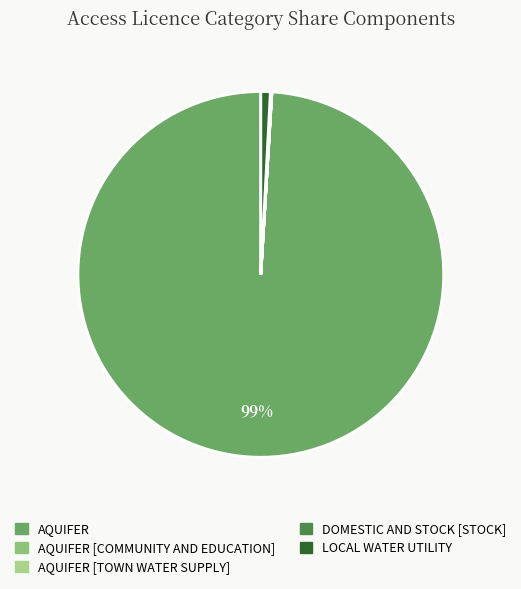

Rank the categories by value from lowest to highest.

AQUIFER [TOWN WATER SUPPLY], AQUIFER [COMMUNITY AND EDUCATION], DOMESTIC AND STOCK [STOCK], LOCAL WATER UTILITY, AQUIFER